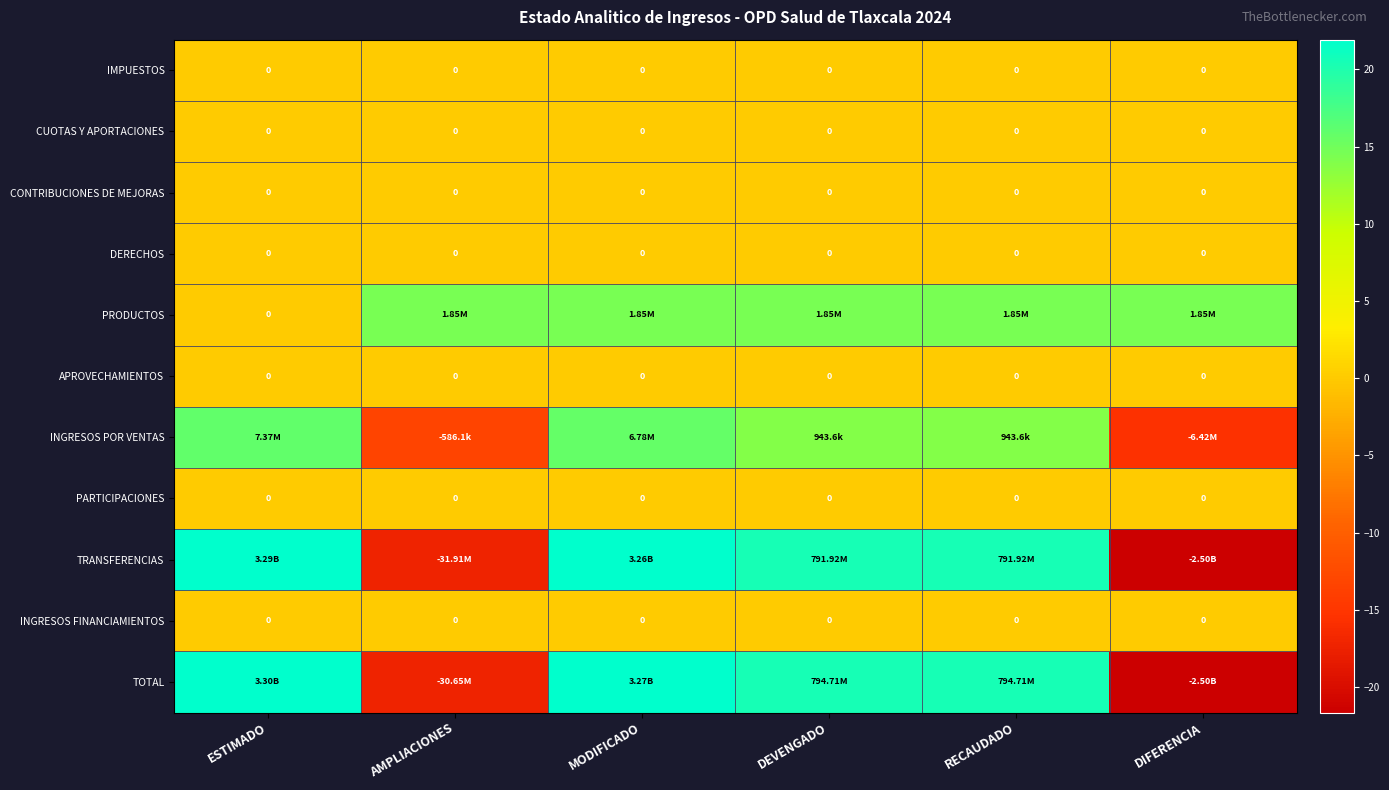

How many series are shown in this chart?

11